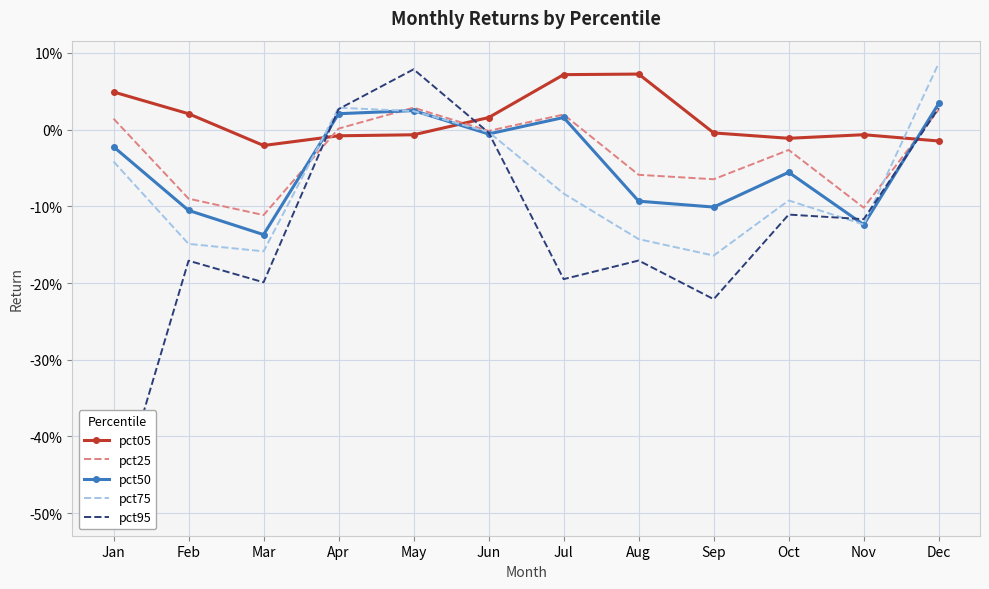

What is the difference between the pct75 values at May and Jan?

0.1